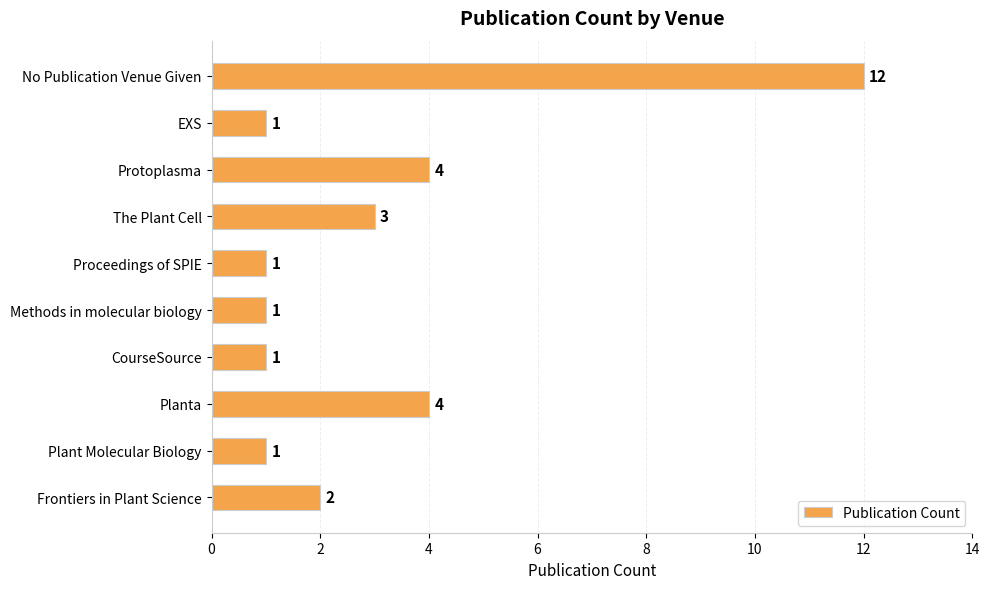

Are the bars grouped side by side (vs. stacked)?

No